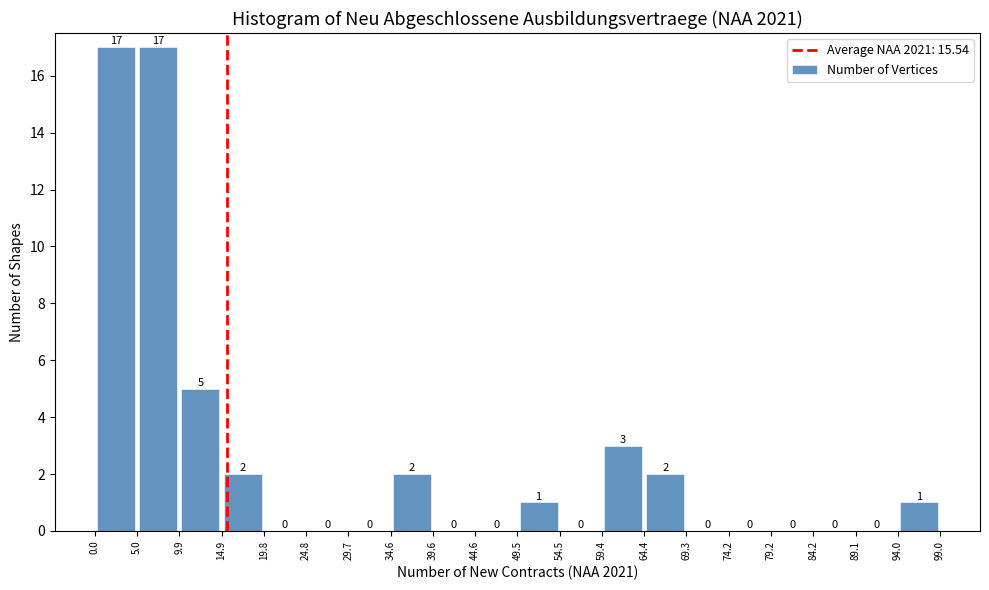

How tall is the bar that spans 0.0 to 5.0 on the x-axis?

17